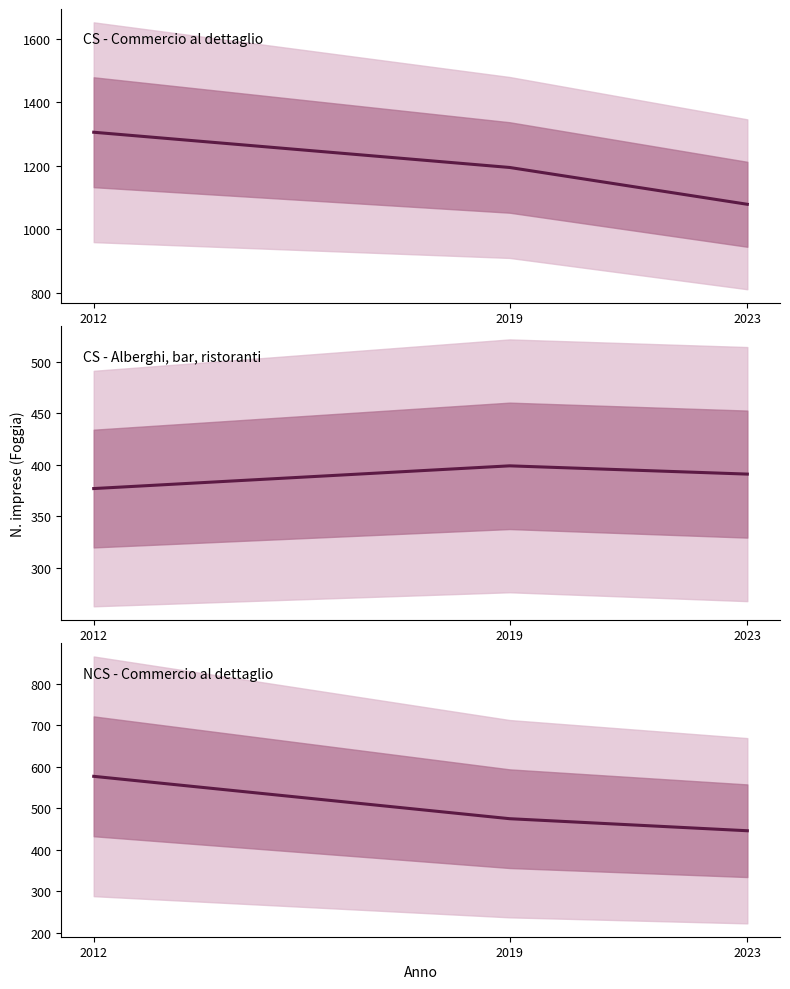

Is it true that CS - Alberghi, bar, ristoranti equals 377 at 2012?

True